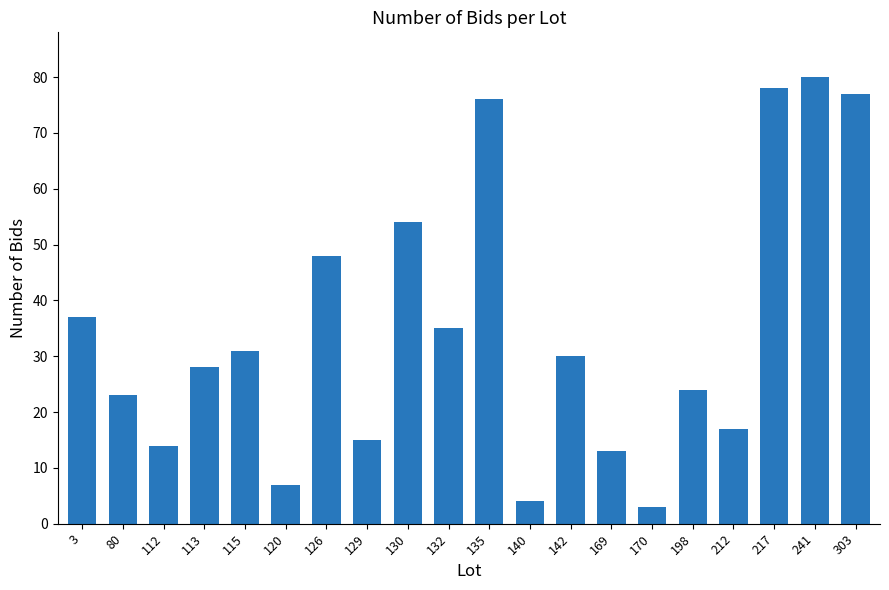

Count the number of categories in the chart.

20